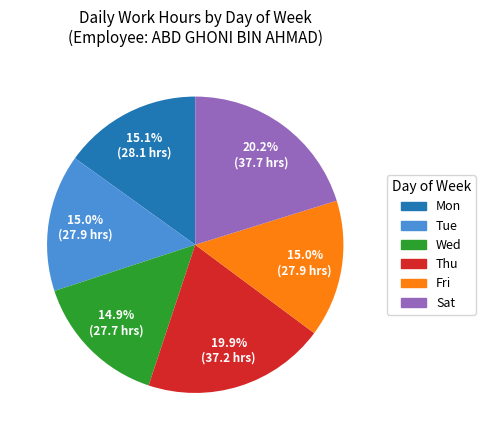

Is there a majority slice in this chart?

No